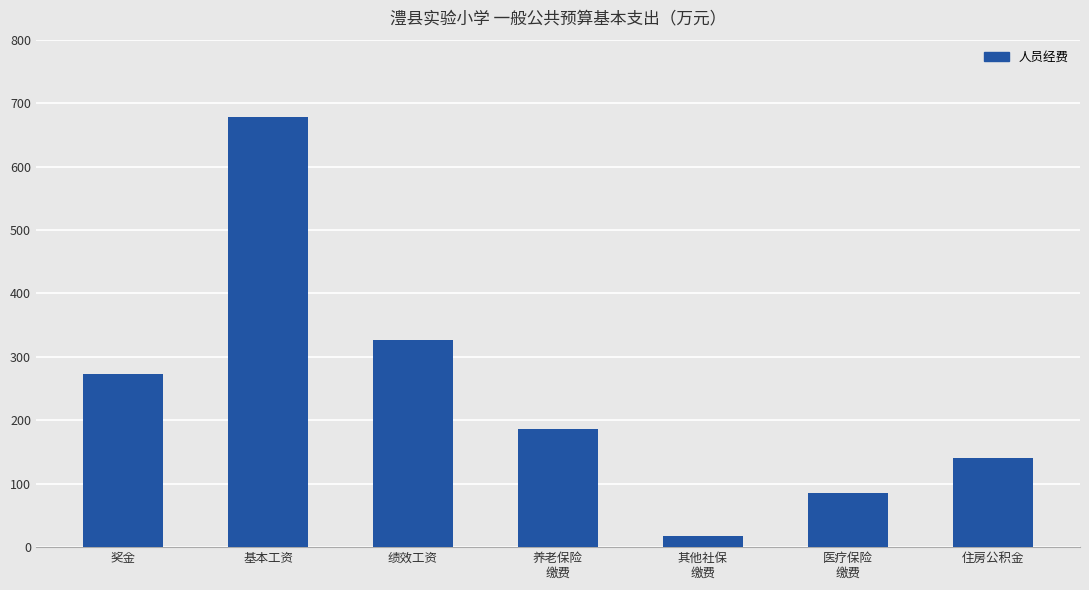

Where is the data nearest to the value 347?

绩效工资